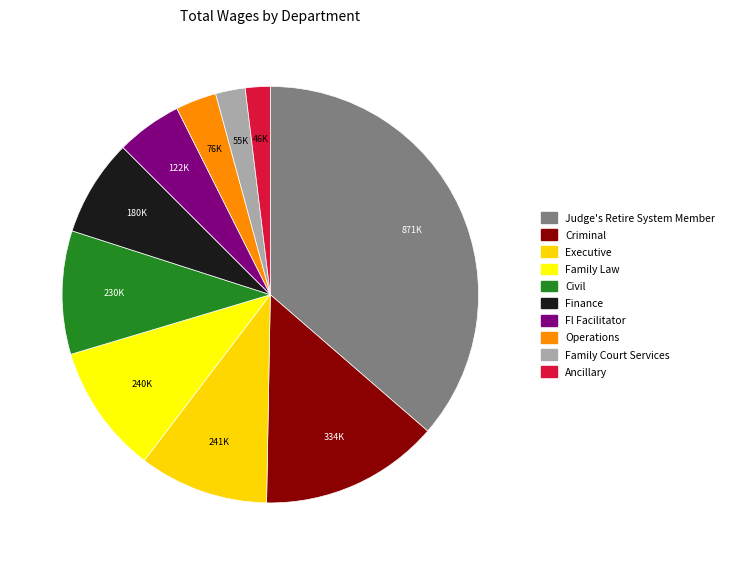

Count the number of slices in the pie.

10